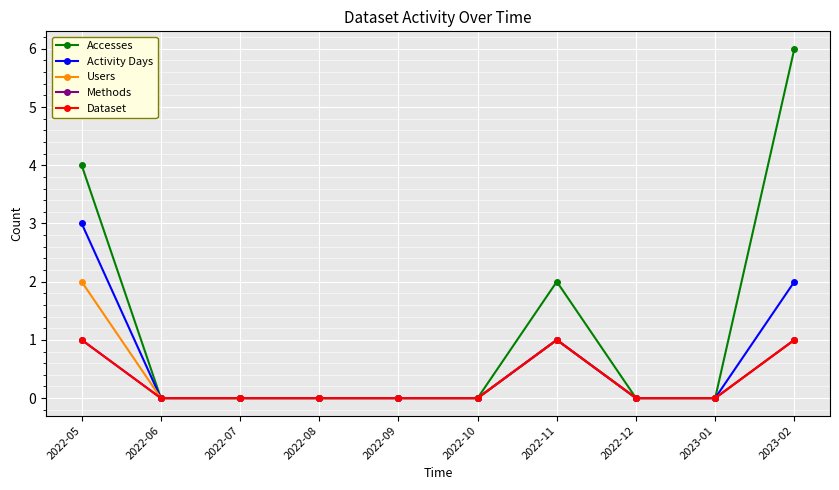

What is the difference between the maximum and minimum values in the Accesses series?

6